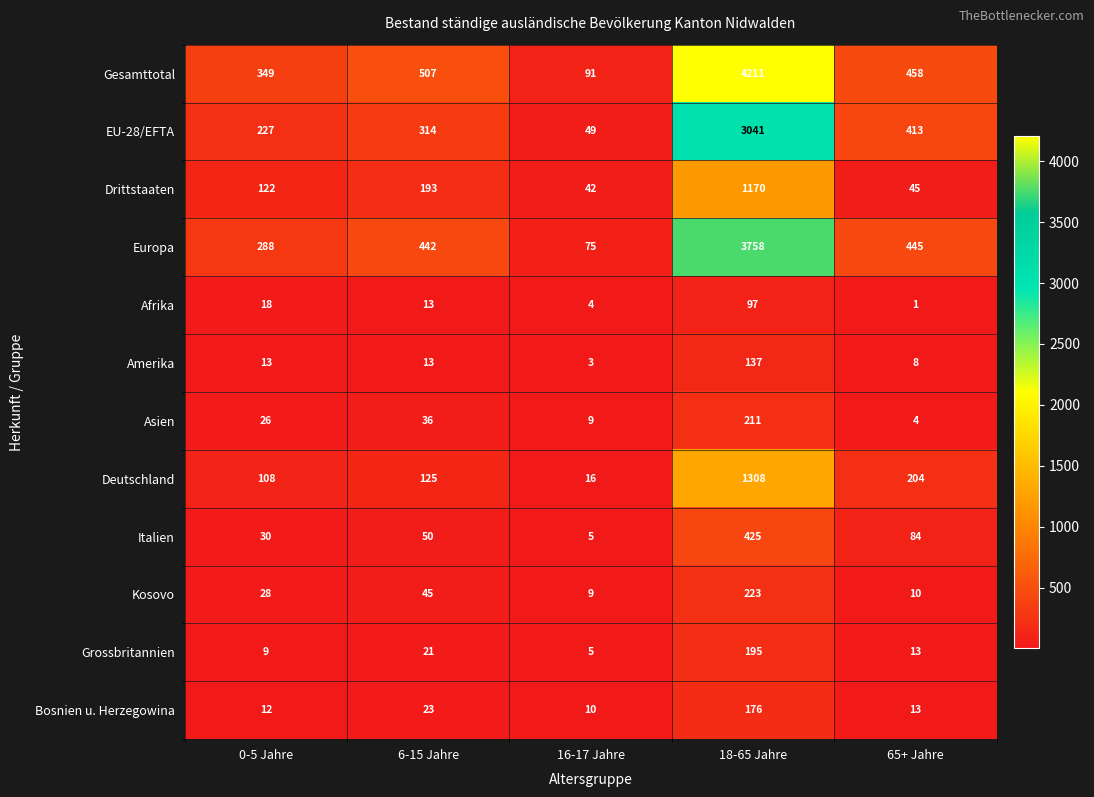

Rank the series by their maximum value, from lowest to highest.

Afrika, Amerika, Bosnien u. Herzegowina, Grossbritannien, Asien, Kosovo, Italien, Drittstaaten, Deutschland, EU-28/EFTA, Europa, Gesamttotal